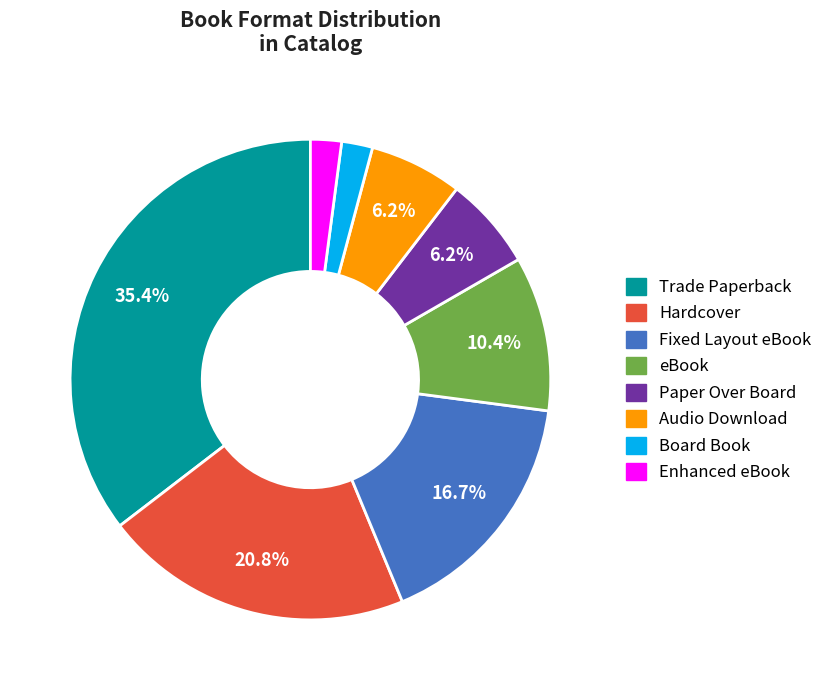

What is the largest slice in the pie chart?

Trade Paperback